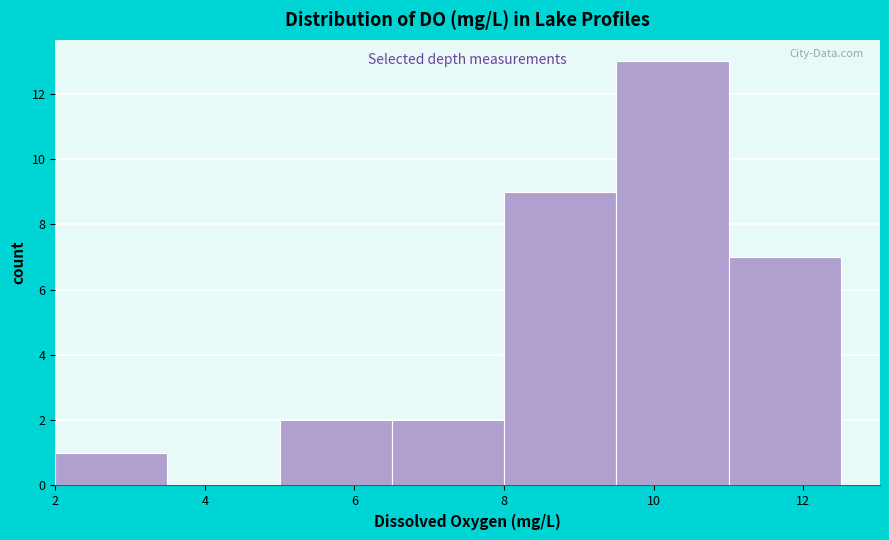

Over which range of the x-axis is the bar tallest?

9.5 to 11.0